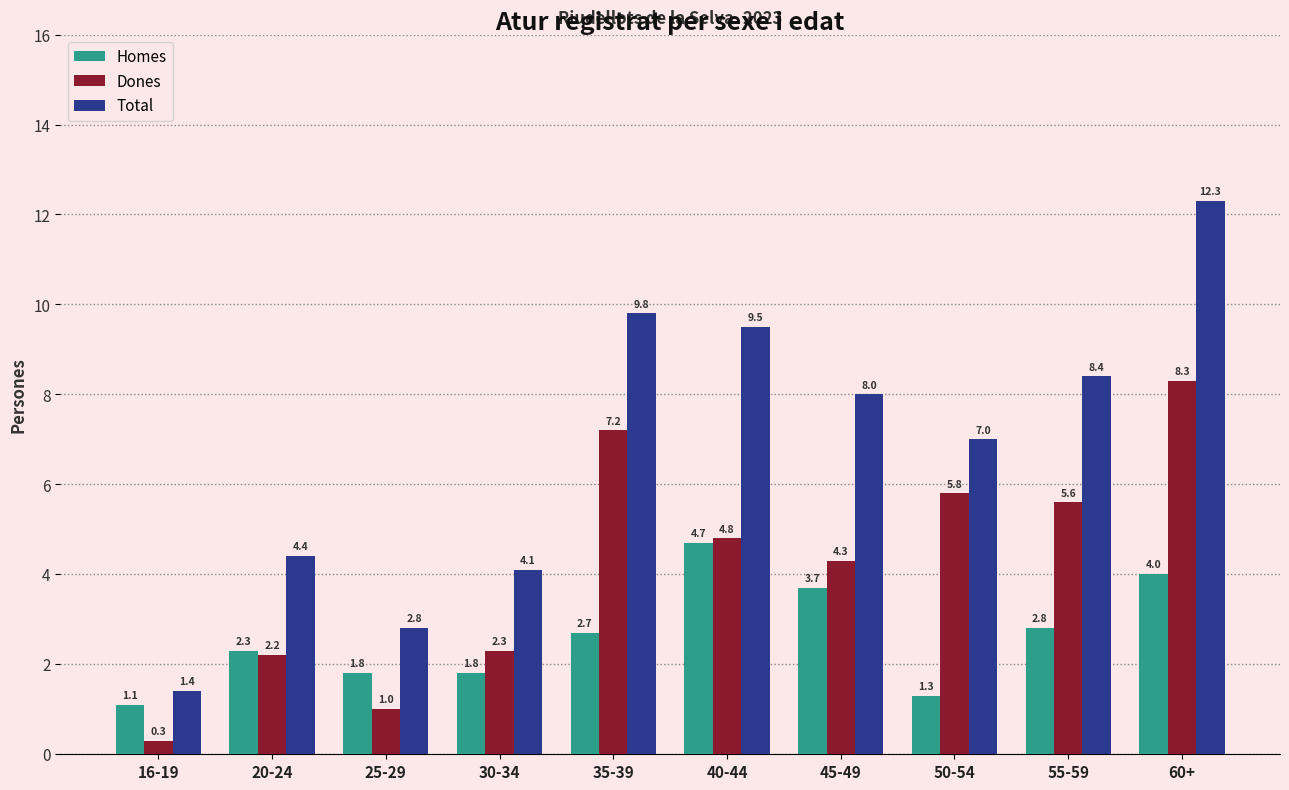

What are all the series names shown in the legend?

Homes, Dones, Total